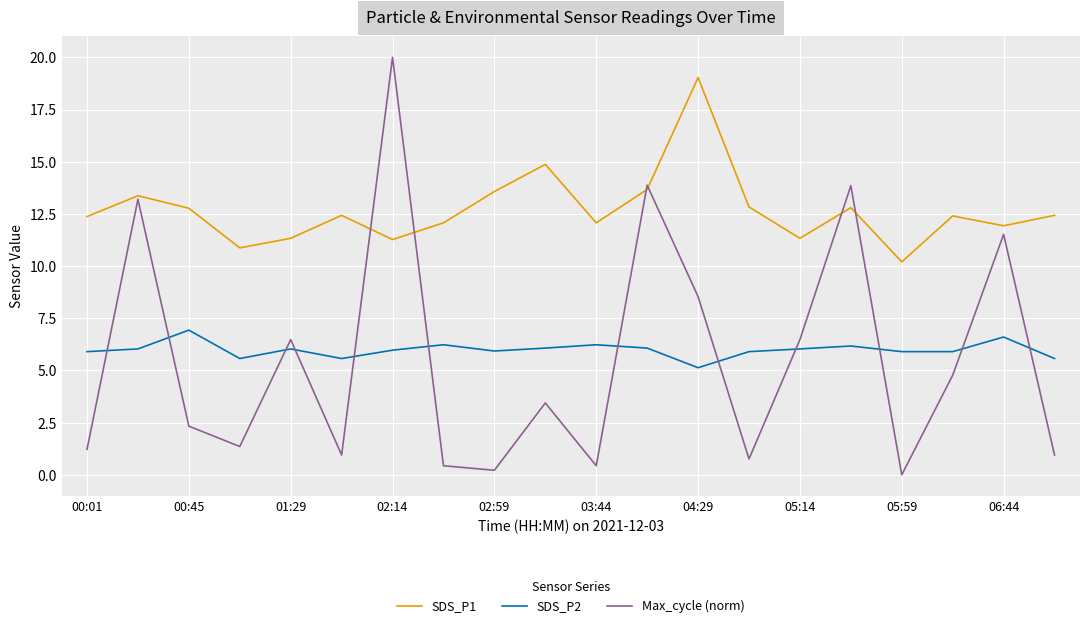

Which series has the widest spread of values?

Max_cycle (norm)